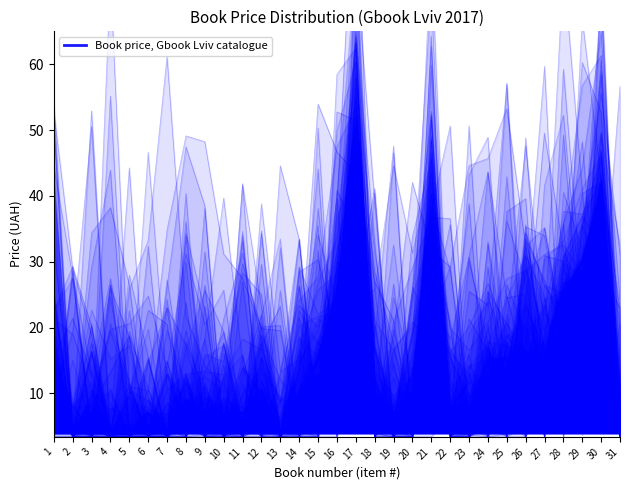

How many lines are shown in the chart?

1